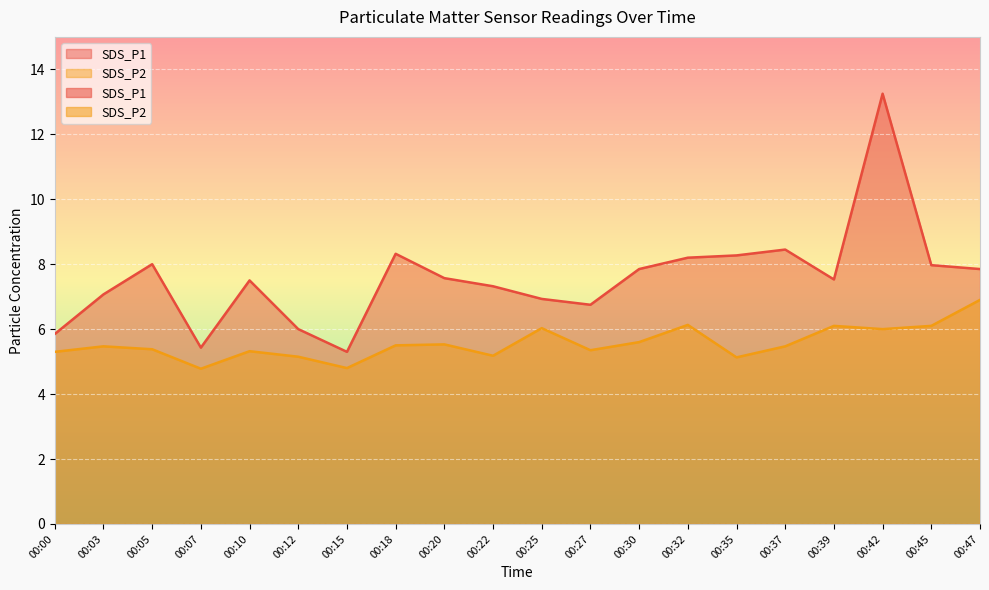

Reading left to right, transcribe all the data shown in this chart.

SDS_P1: 00:00=5.8	00:03=7.1	00:05=8.0	00:07=5.4	00:10=7.5	00:12=6.0	00:15=5.3	00:18=8.3	00:20=7.6	00:22=7.3	00:25=6.9	00:27=6.8	00:30=7.8	00:32=8.2	00:35=8.3	00:37=8.4	00:39=7.5	00:42=13.2	00:45=8.0	00:47=7.8
SDS_P2: 00:00=5.3	00:03=5.5	00:05=5.4	00:07=4.8	00:10=5.3	00:12=5.2	00:15=4.8	00:18=5.5	00:20=5.5	00:22=5.2	00:25=6.0	00:27=5.3	00:30=5.6	00:32=6.1	00:35=5.1	00:37=5.5	00:39=6.1	00:42=6.0	00:45=6.1	00:47=6.9